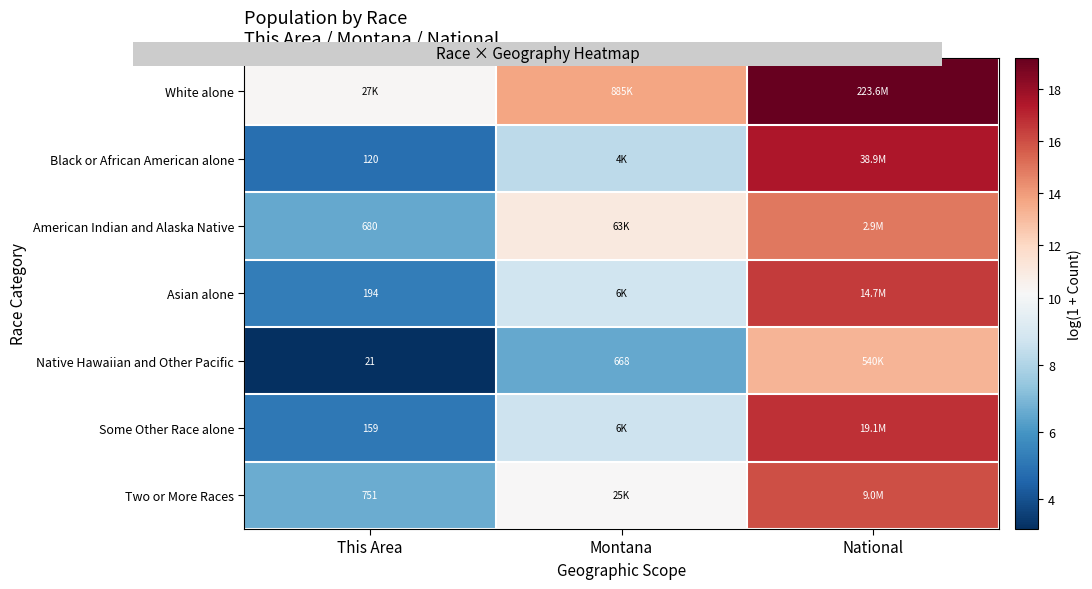

List the series in order of their peak value, lowest first.

Native Hawaiian and Other Pacific, American Indian and Alaska Native, Two or More Races, Asian alone, Some Other Race alone, Black or African American alone, White alone